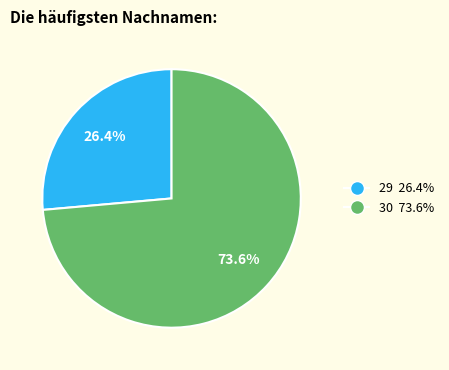

Count the number of slices in the pie.

2